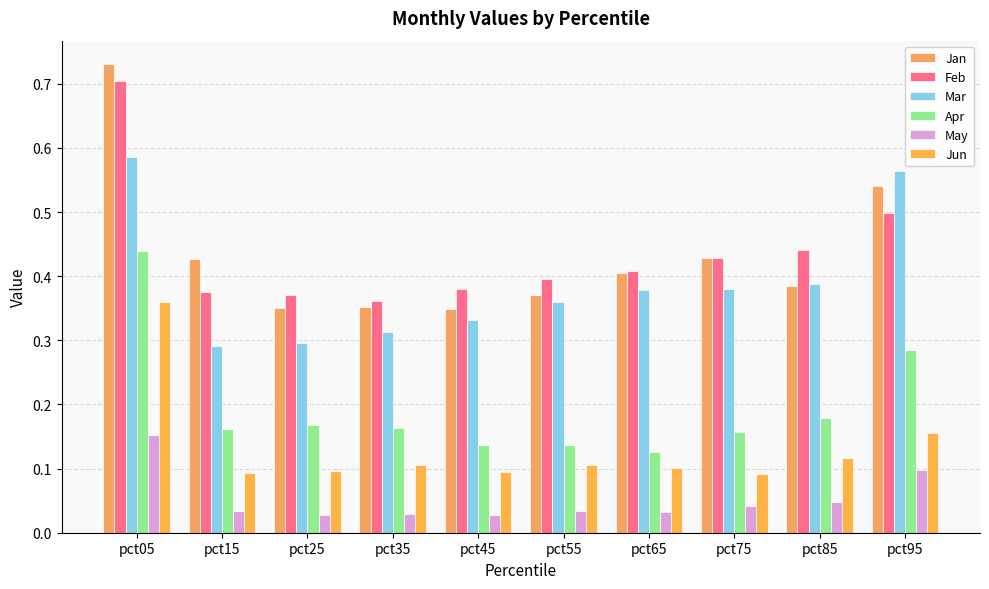

What is the difference between the highest and lowest values at pct45?

0.4